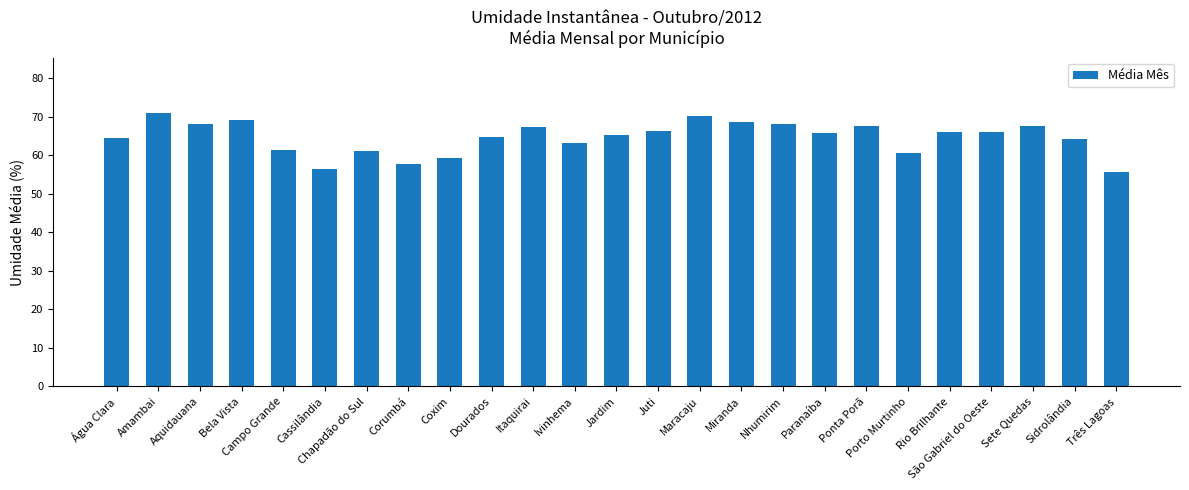

What is the difference between the second highest and minimum values?

14.4